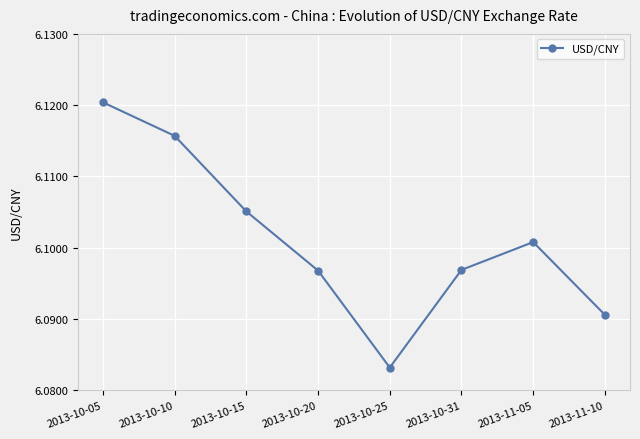

How many points are lower than both their immediate neighbors (excluding endpoints)?

1